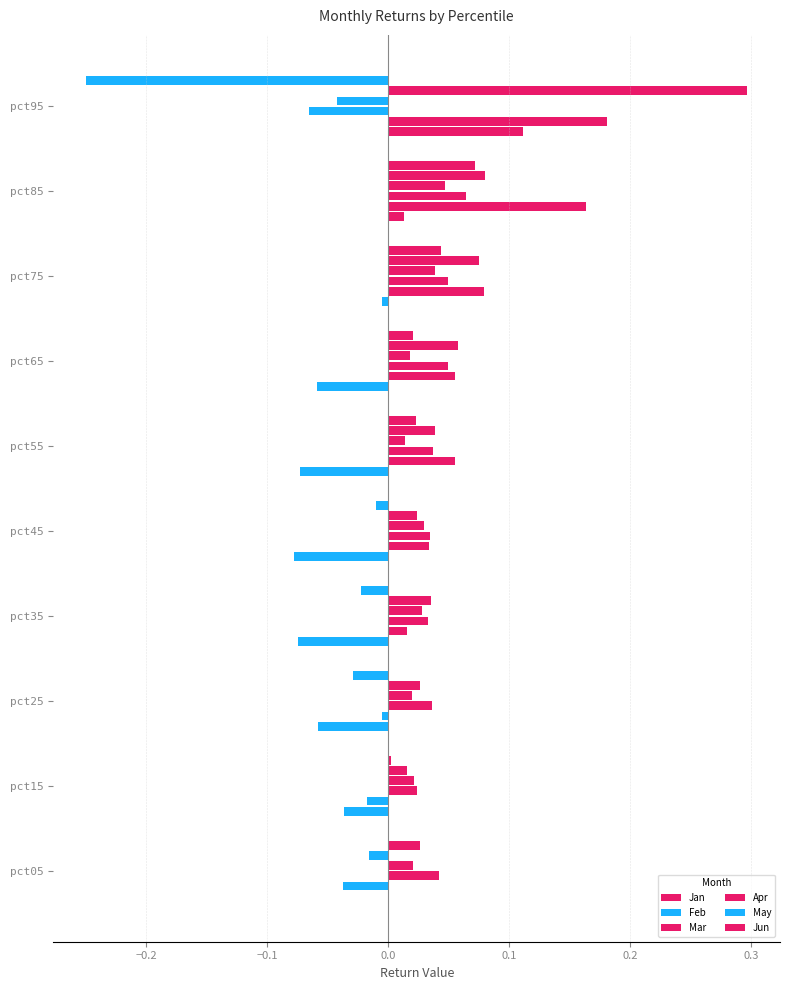

What is the minimum value shown in the chart?

-0.2